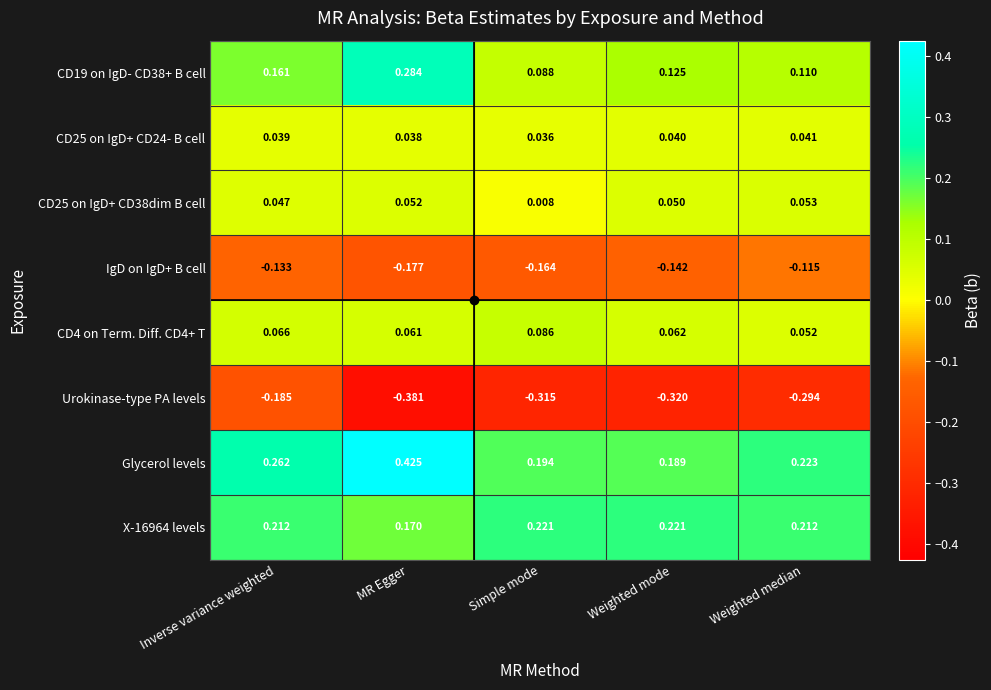

Where is CD25 on IgD+ CD38dim B cell nearest to the value 0?

Simple mode